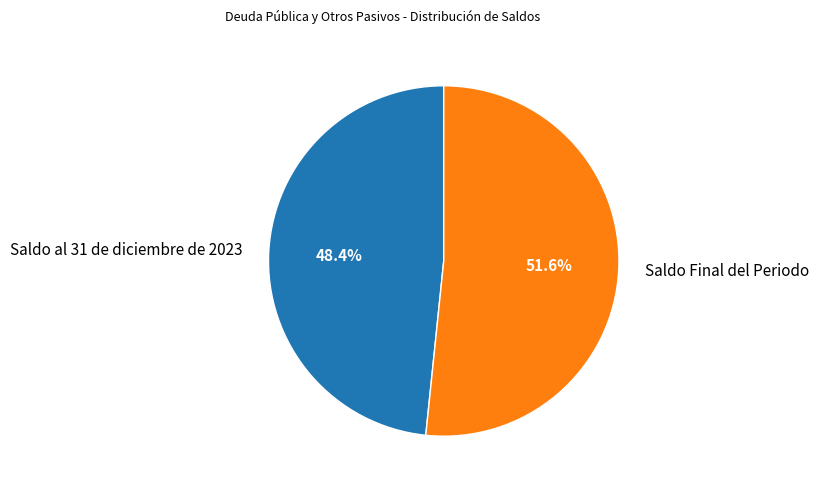

Rank the categories by value from lowest to highest.

Saldo al 31 de diciembre de 2023, Saldo Final del Periodo